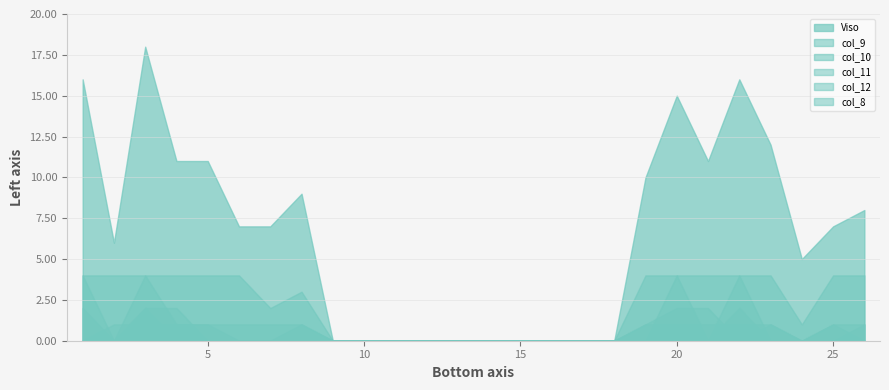

What is the difference between the maximum and minimum values in the col_9 series?

4